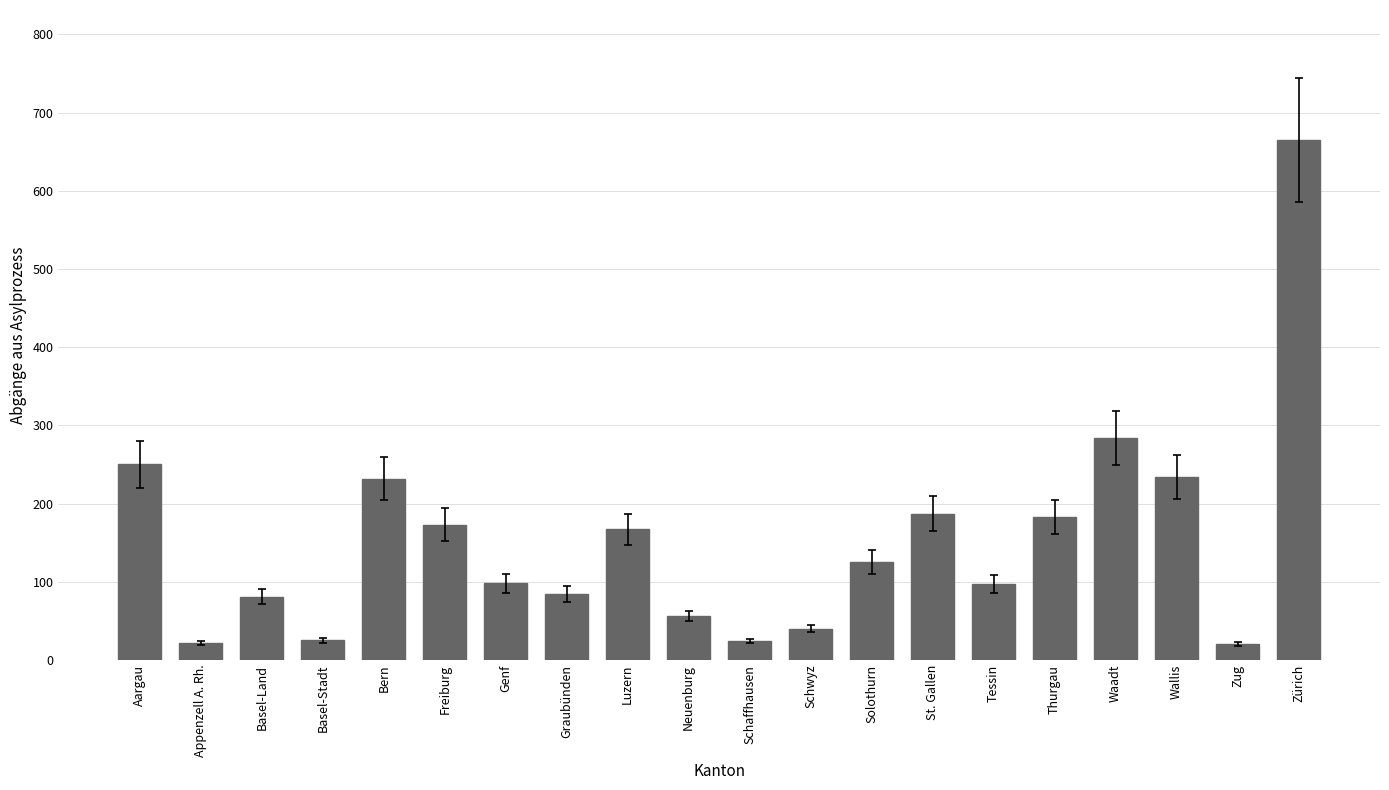

Read the value at Thurgau, to the nearest 10.

180